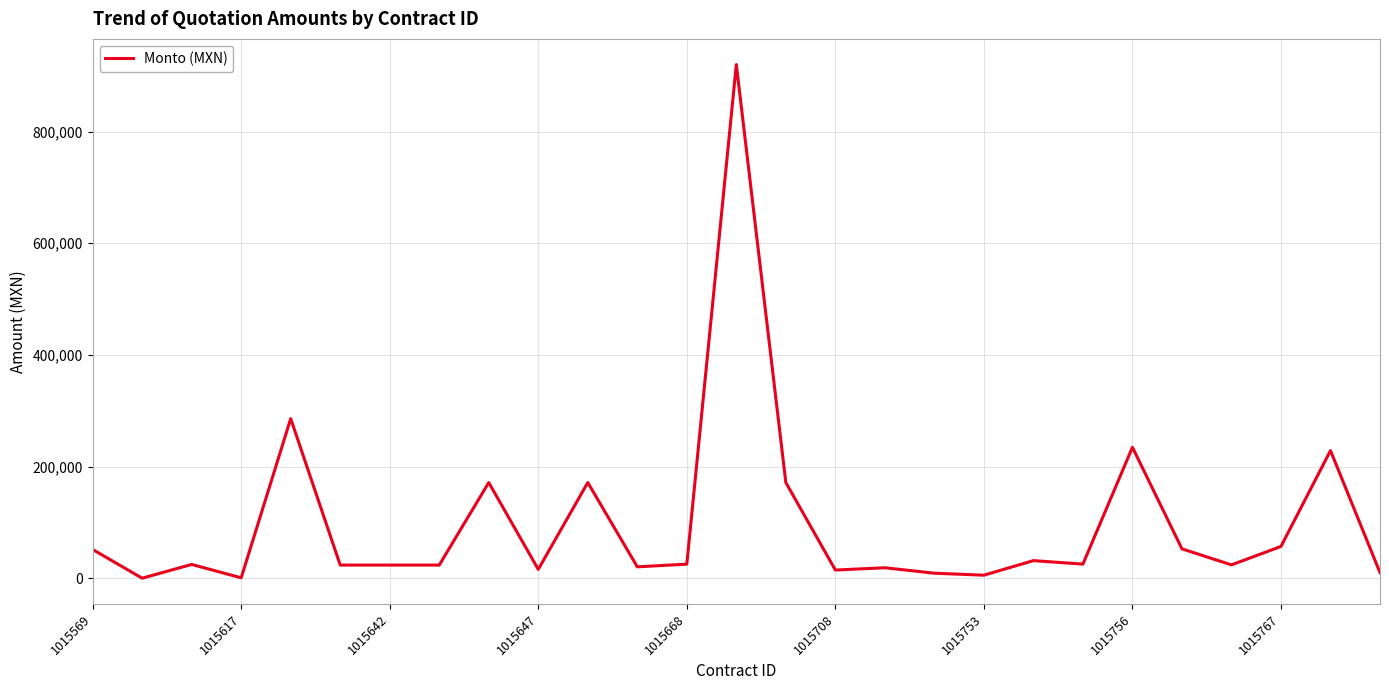

What is the greatest value displayed?

919815.5